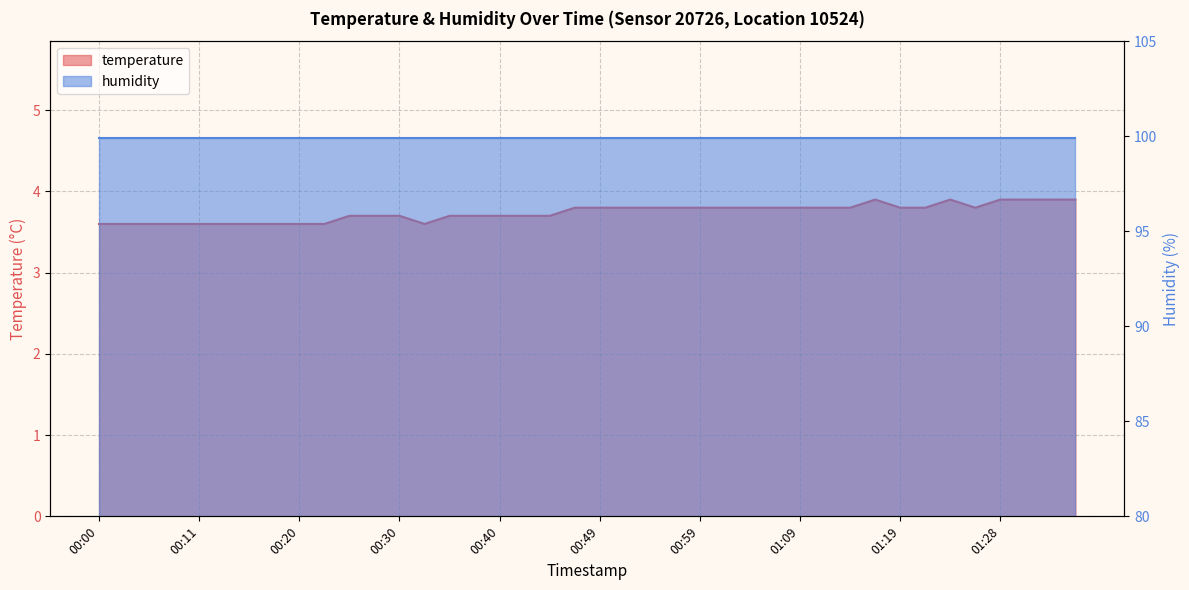

Which has a higher value, 01:14 or 01:33?

01:33